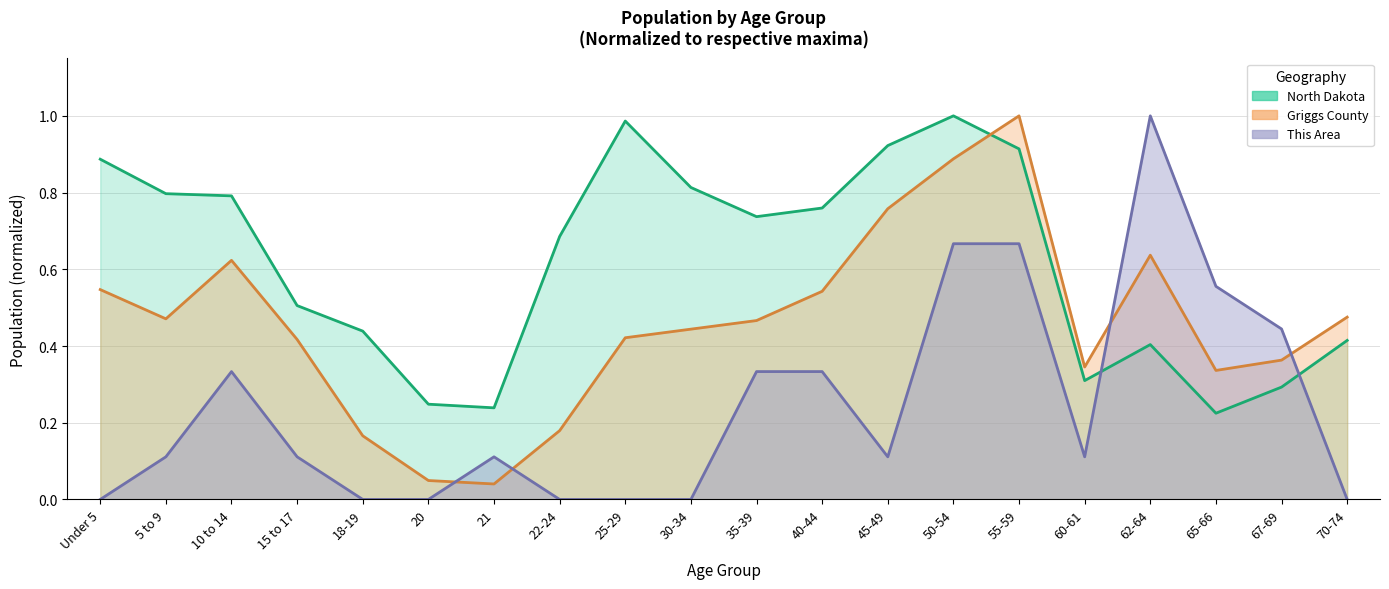

Between which two adjacent categories do Griggs County and North Dakota first intersect?

50-54 and 55-59